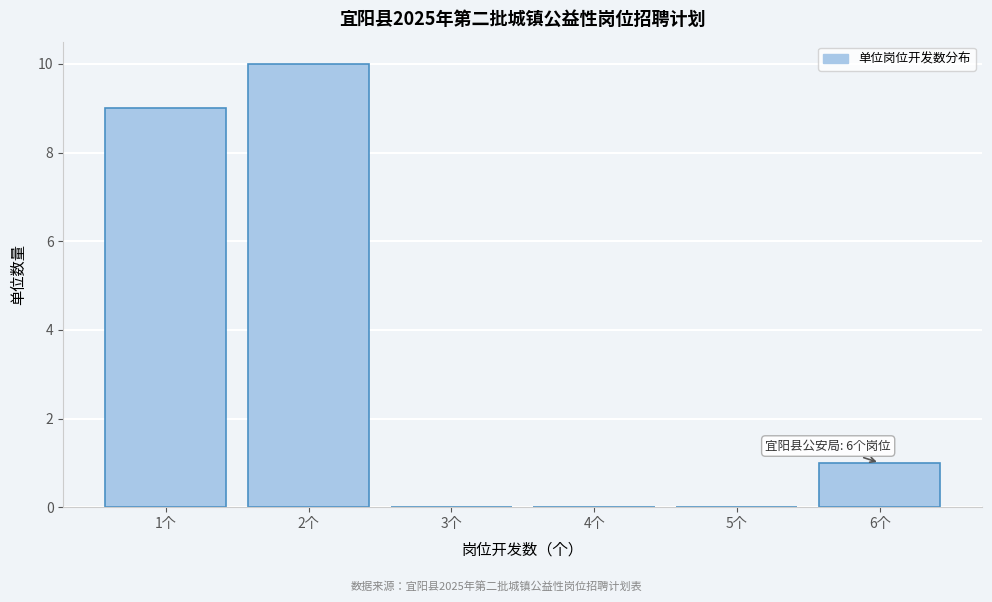

Over which range of the x-axis is the bar tallest?

1.5 to 2.5